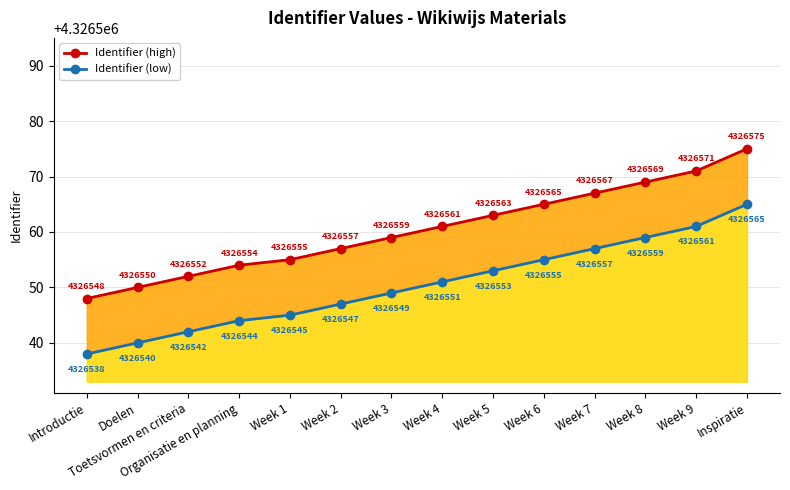

What is the difference between the maximum and minimum values in the Identifier (high) series?

27